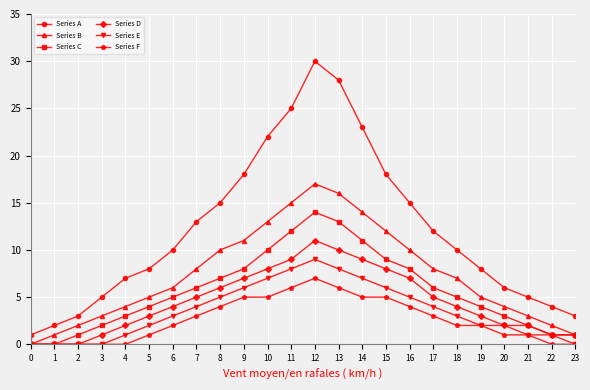

What value does the Series A series have at 3, to the nearest 5?

5